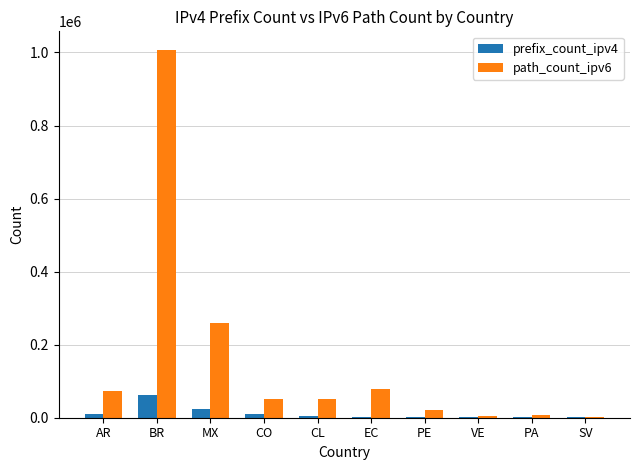

At which category is the sum across all series the highest?

BR